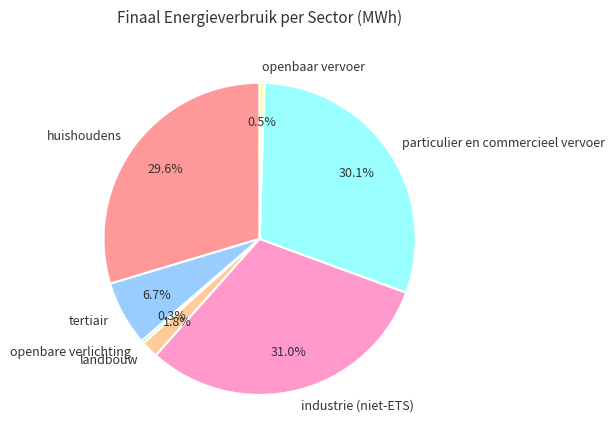

The landbouw slice represents 11% of the pie. True or false?

False